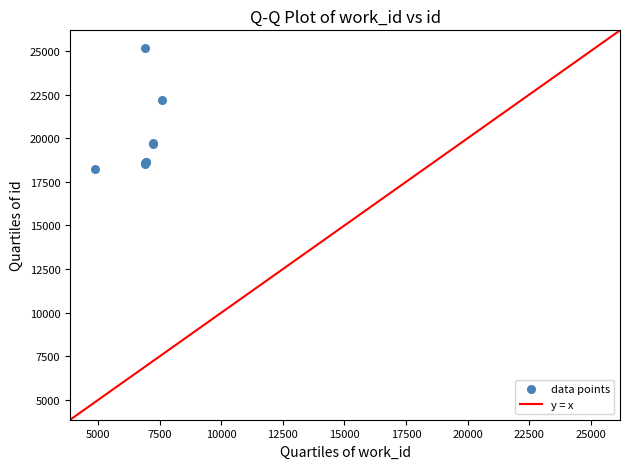

What Y value in the scatter plot is closest to 21698?

22172